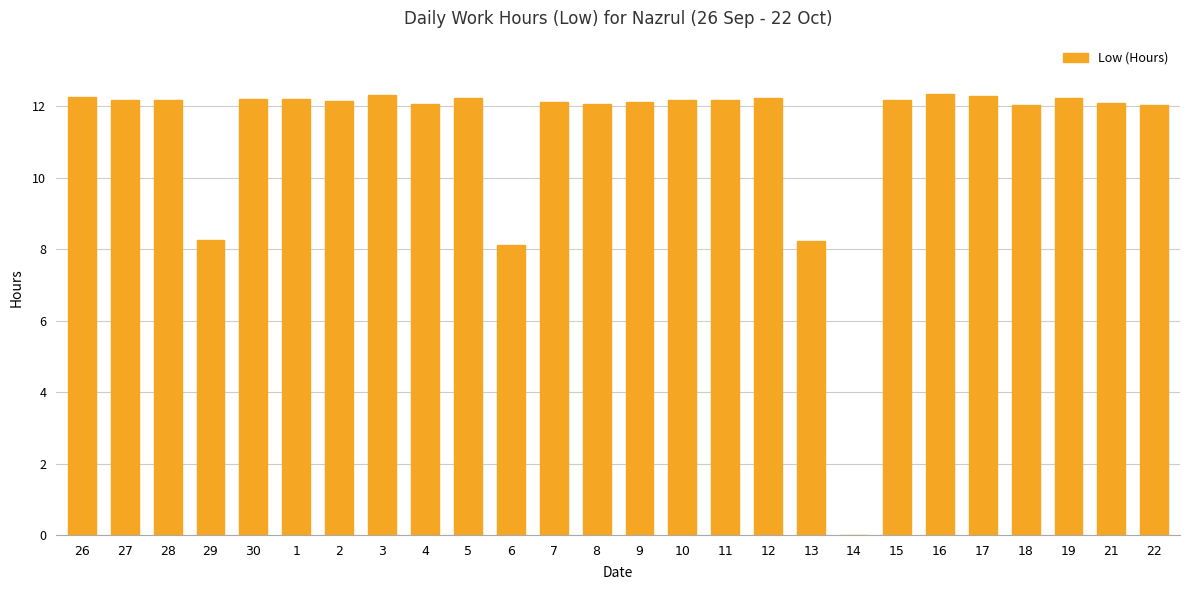

What is the sum of the values at 5 and 15?

24.4